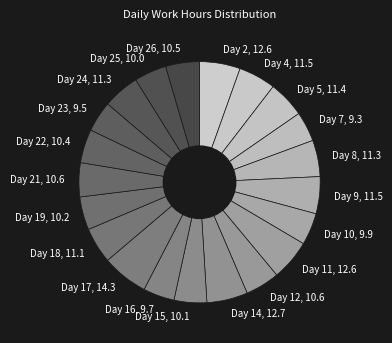

Do Day 12, 10.6 and Day 10, 9.9 together represent more than half of the pie?

No